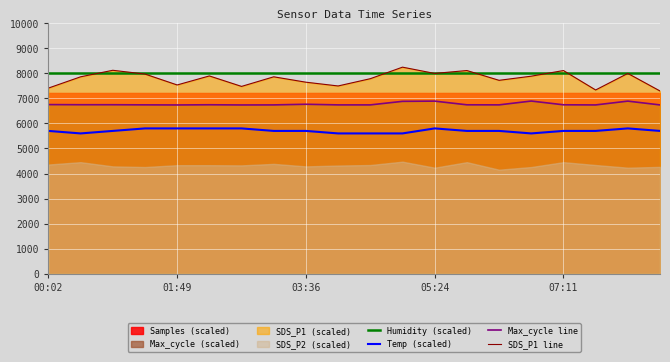

The value of Max_cycle line at 07:11 is 6741.7. True or false?

True